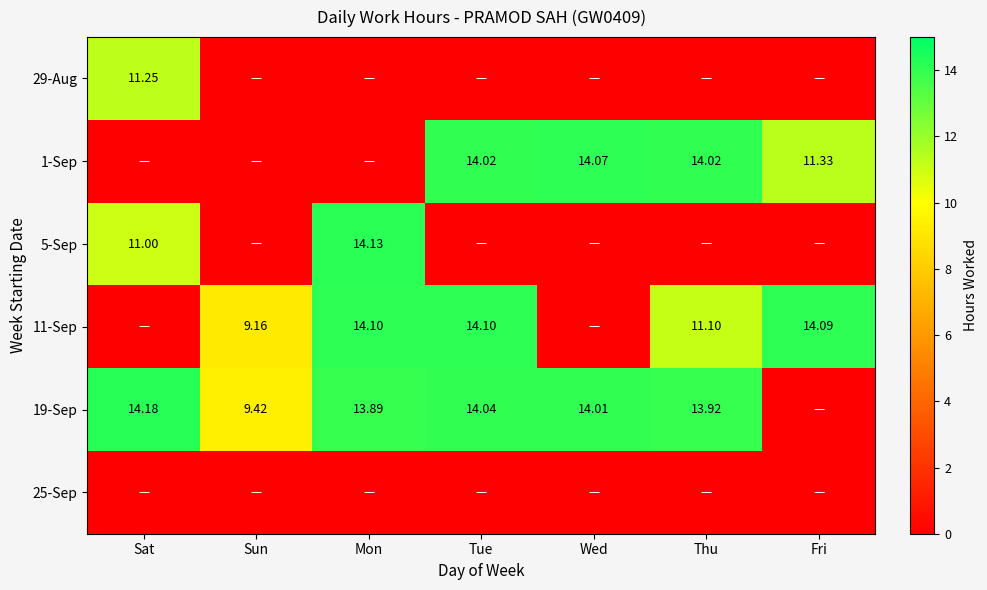

Is the value of 1-Sep at Thu greater than the value of 5-Sep at Mon?

No